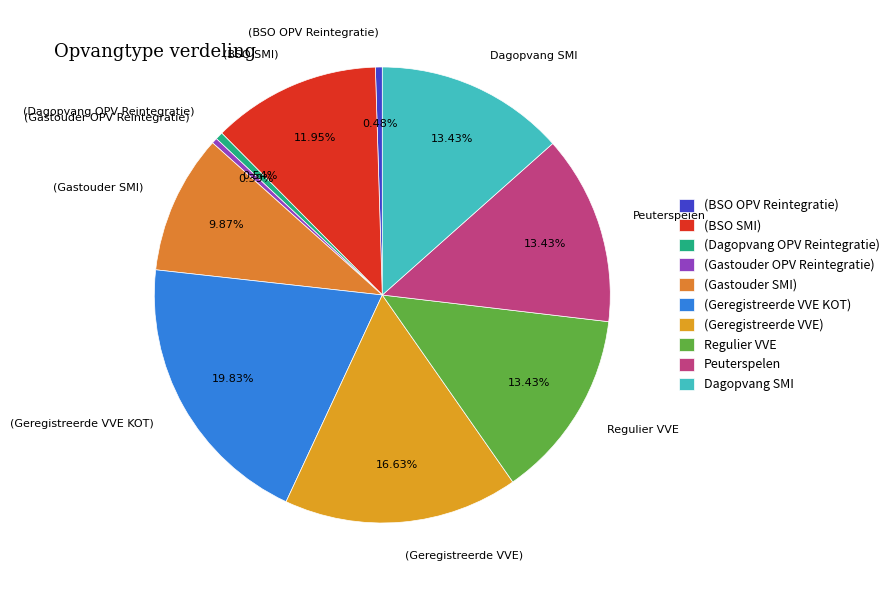

What is the largest slice in the pie chart?

(Geregistreerde VVE KOT)